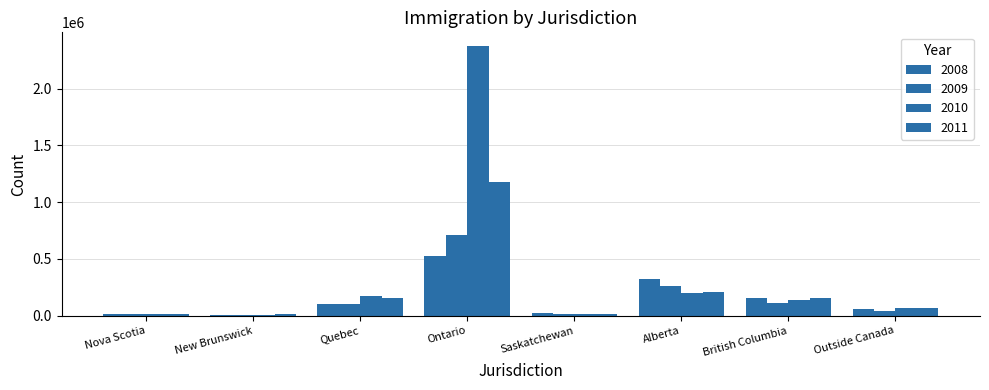

Reading left to right, what are all the values shown in this chart?

2008: Nova Scotia=12439	New Brunswick=3481	Quebec=103154	Ontario=529282	Saskatchewan=19696	Alberta=321113	British Columbia=153721	Outside Canada=61586
2009: Nova Scotia=15607	New Brunswick=5108	Quebec=102507	Ontario=712446	Saskatchewan=17664	Alberta=257994	British Columbia=113285	Outside Canada=41825
2010: Nova Scotia=12937	New Brunswick=5444	Quebec=174639	Ontario=2377741	Saskatchewan=16442	Alberta=204204	British Columbia=140893	Outside Canada=63415
2011: Nova Scotia=13918	New Brunswick=14460	Quebec=158470	Ontario=1176573	Saskatchewan=13530	Alberta=209397	British Columbia=153196	Outside Canada=66324